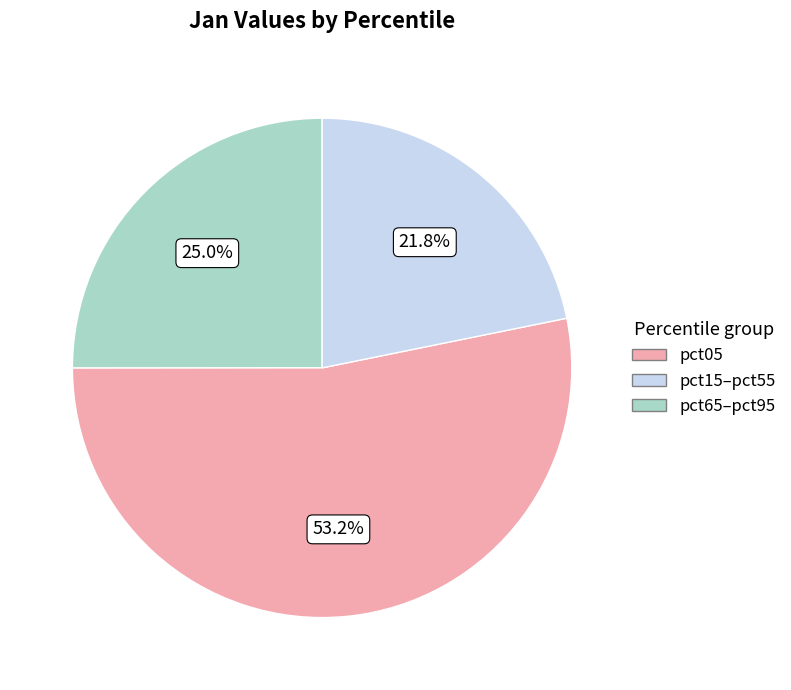

Does pct15–pct55 account for over 50% of the chart?

Yes